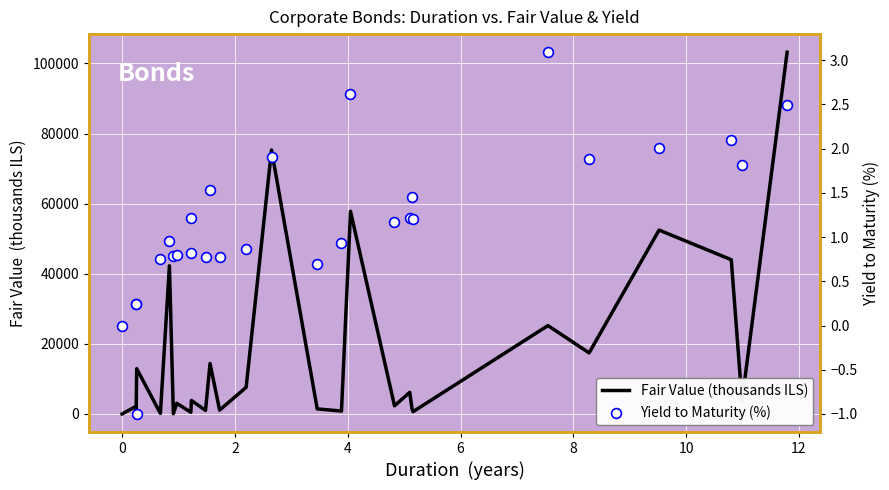

What are all the series names shown in the legend?

Fair Value (thousands ILS), Yield to Maturity (%)